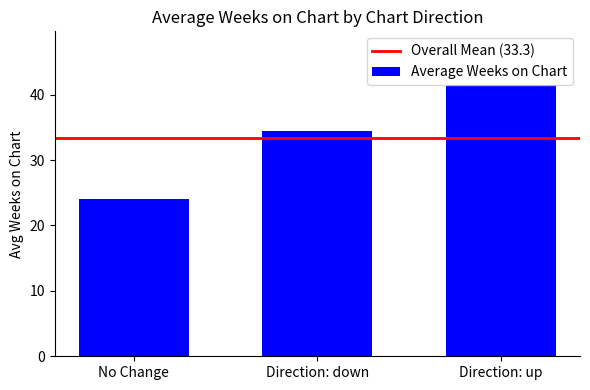

Rank the categories by value from lowest to highest.

No Change, Direction: down, Direction: up